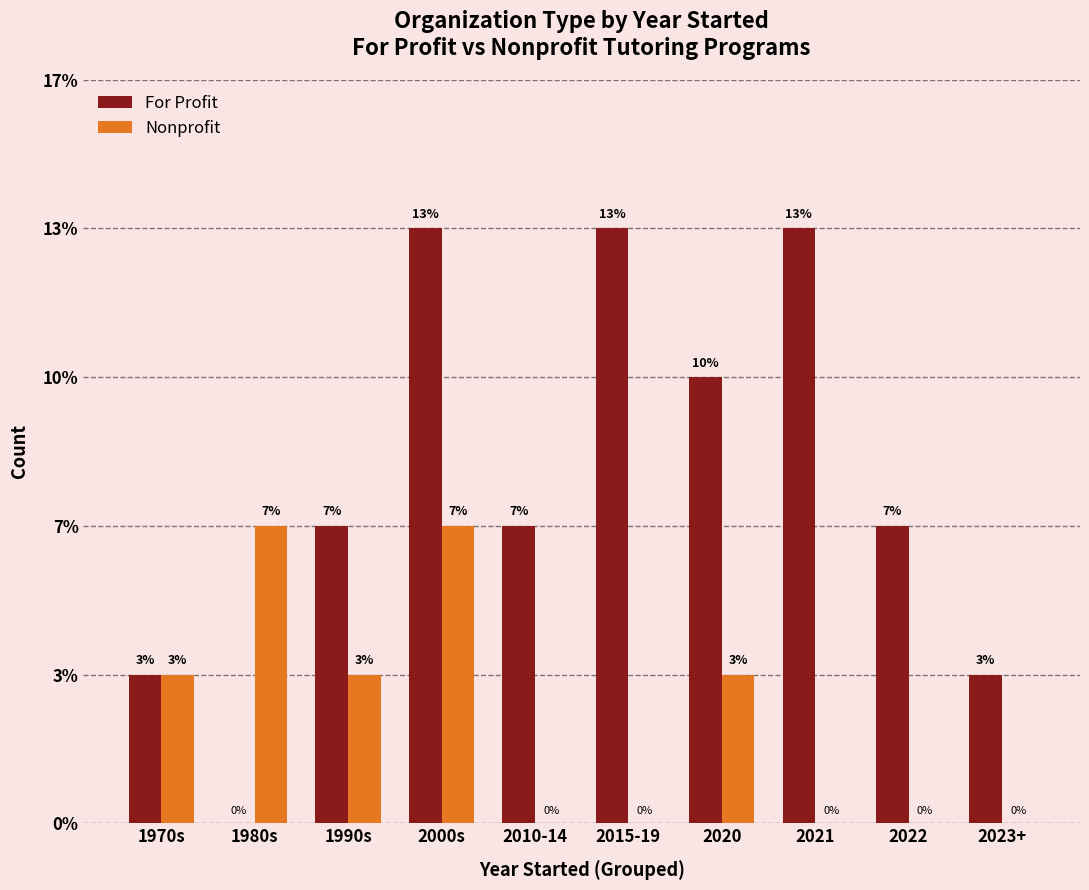

Are the bars grouped side by side (vs. stacked)?

Yes